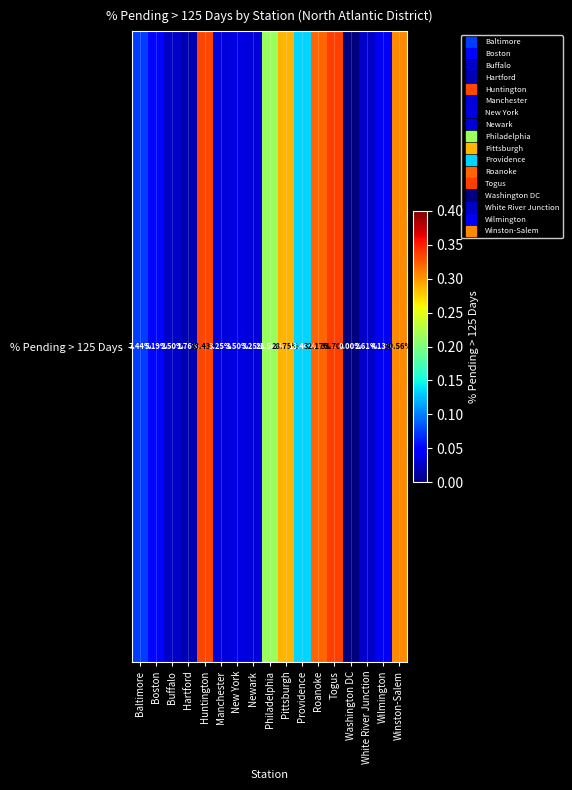

Reading left to right, extract all data points from this chart.

Baltimore=0.1	Boston=0.1	Buffalo=0.0	Hartford=0.0	Huntington=0.3	Manchester=0.0	New York=0.0	Newark=0.0	Philadelphia=0.2	Pittsburgh=0.3	Providence=0.1	Roanoke=0.3	Togus=0.3	Washington DC=0.0	White River Junction=0.0	Wilmington=0.0	Winston-Salem=0.3